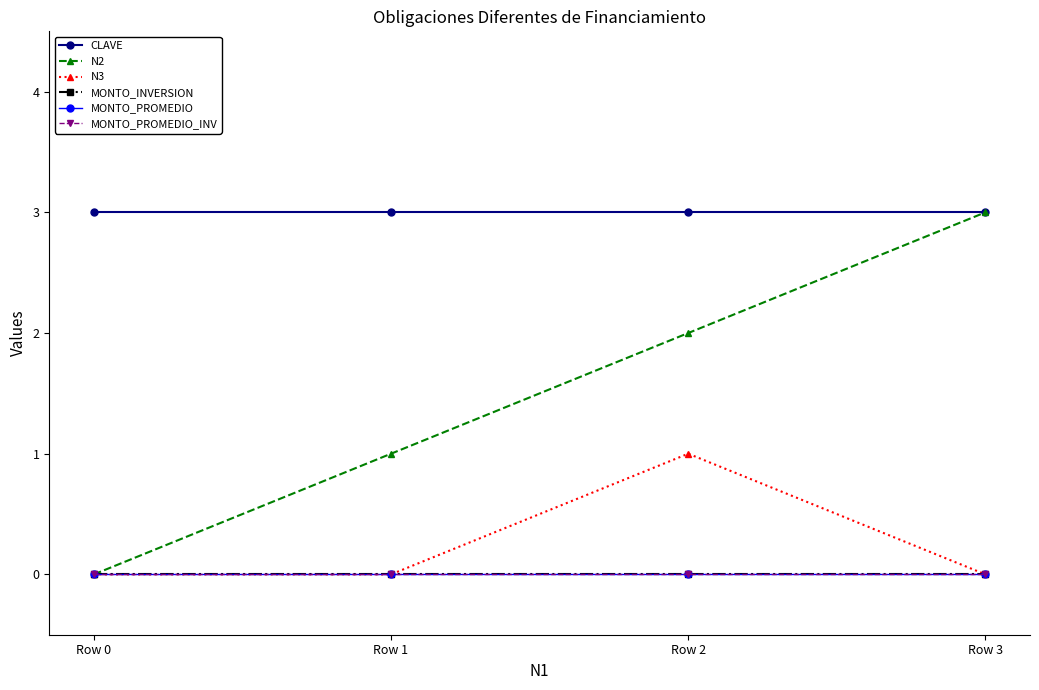

Does the chart have visible grid lines?

No